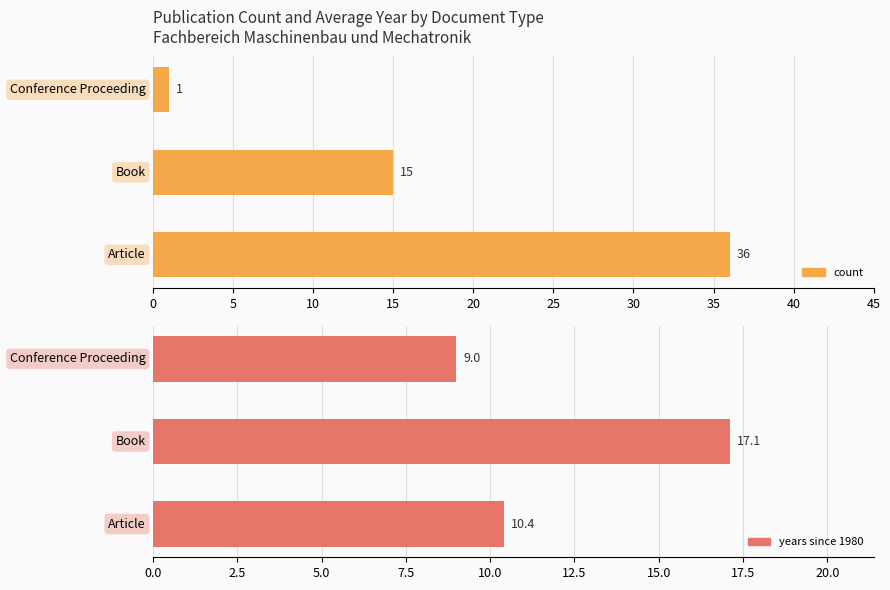

What is the lowest value of the count series?

1.0